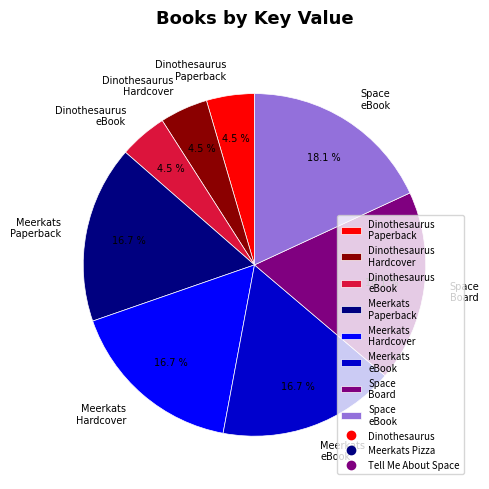

How many slices are in this pie chart?

8